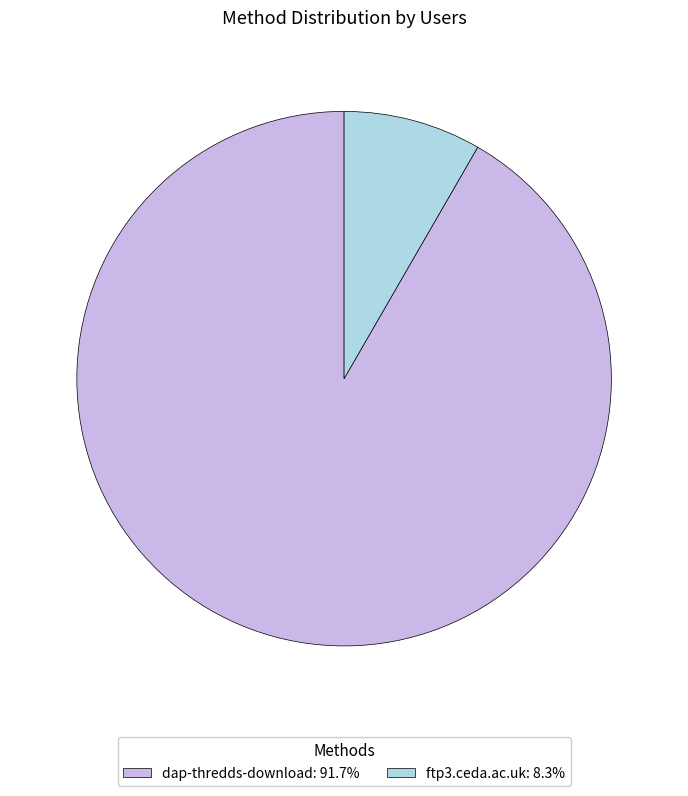

What is the majority slice?

dap-thredds-download